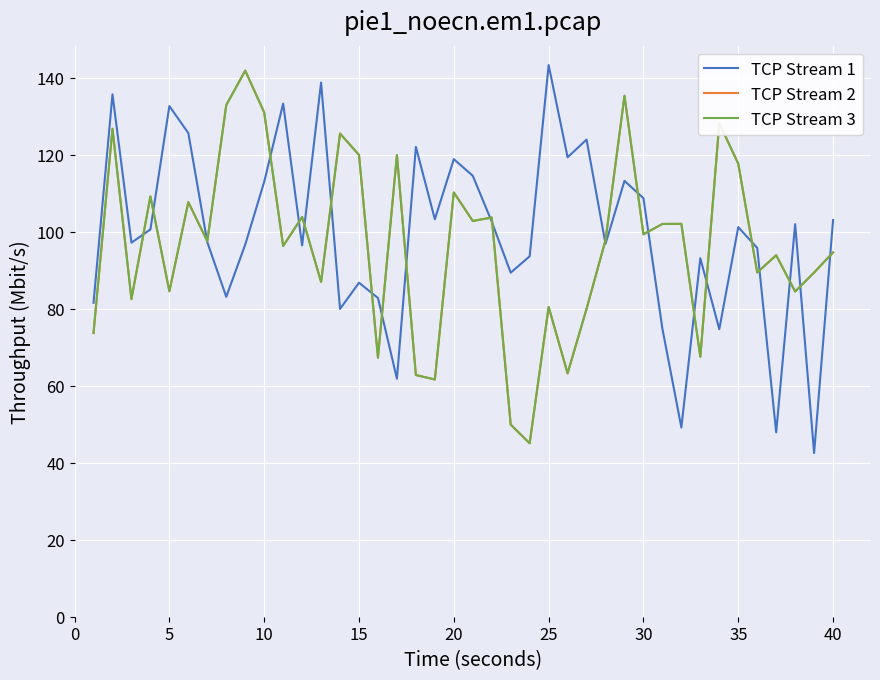

What are all the series names shown in the legend?

TCP Stream 1, TCP Stream 2, TCP Stream 3